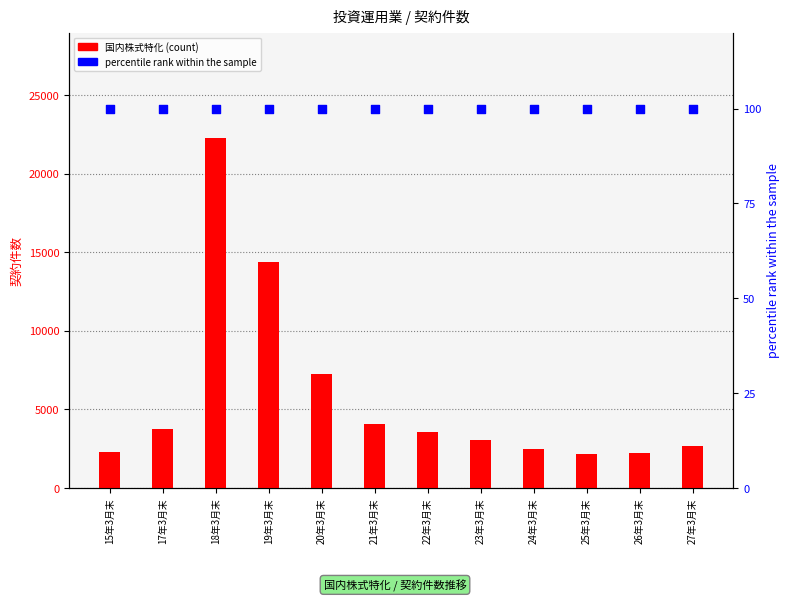

Which series contains the highest Y value?

国内株式特化